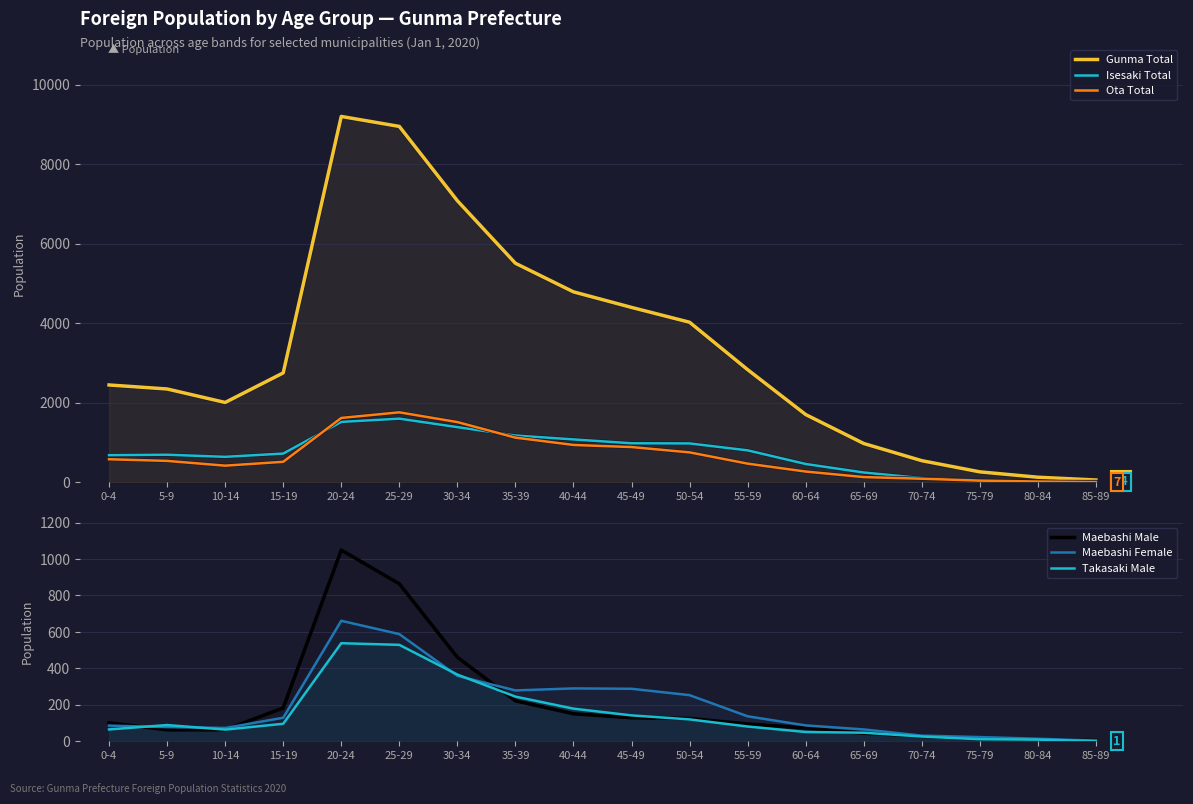

Which category has the lowest value in the Maebashi Male series?

85-89